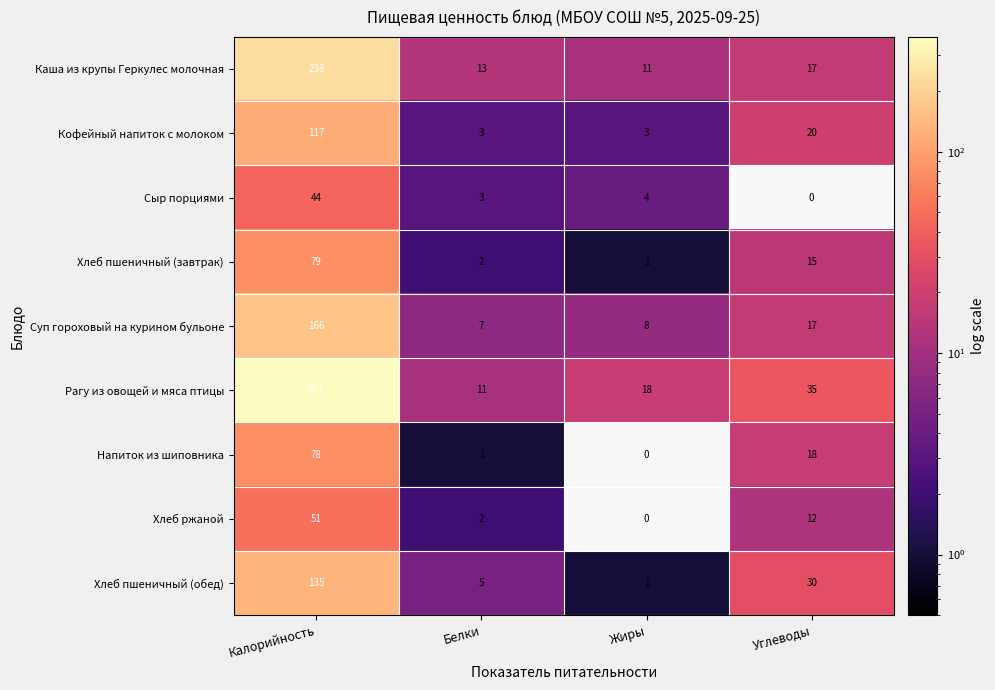

At how many categories does at least one series exceed 194?

1